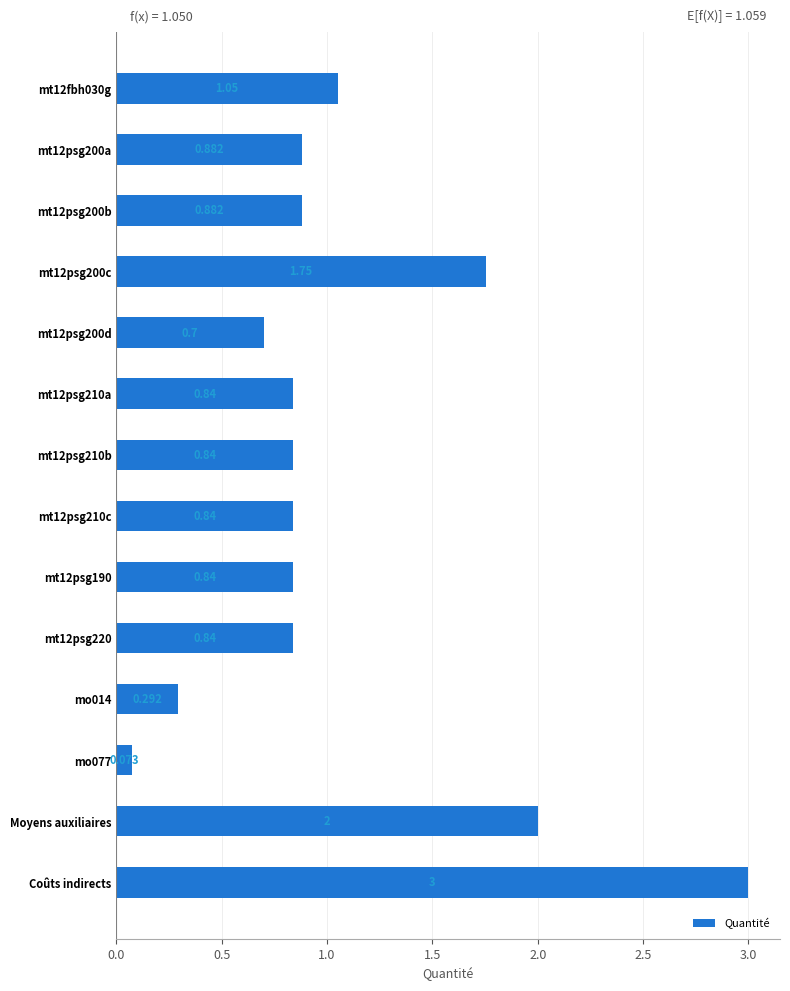

Which category has the highest value across all series?

Coûts indirects